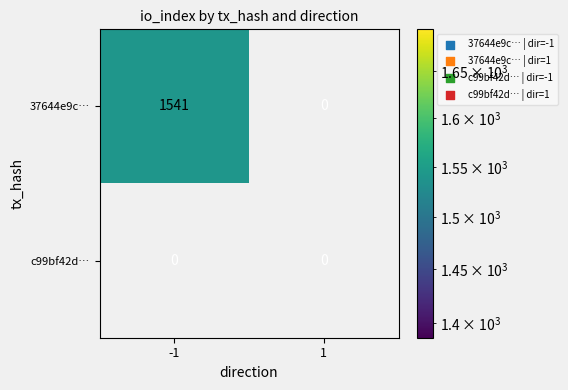

Which series has the widest spread of values?

37644e9c…